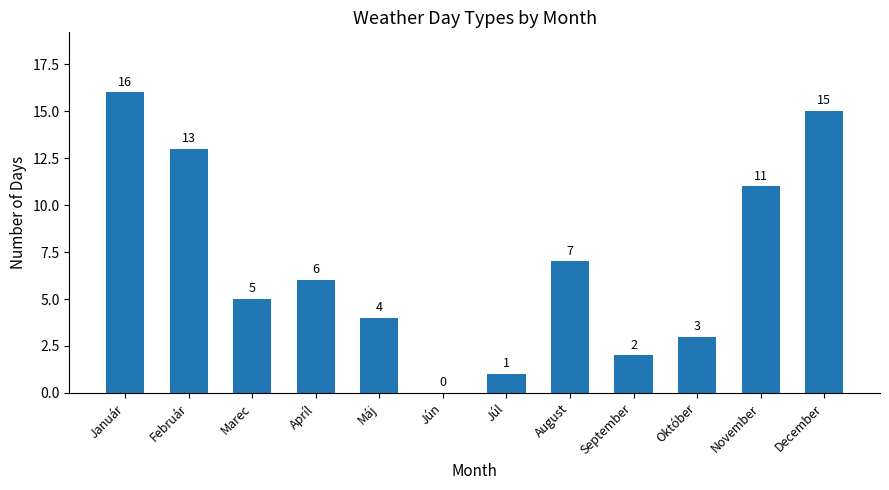

What is the difference between the values at September and December?

13